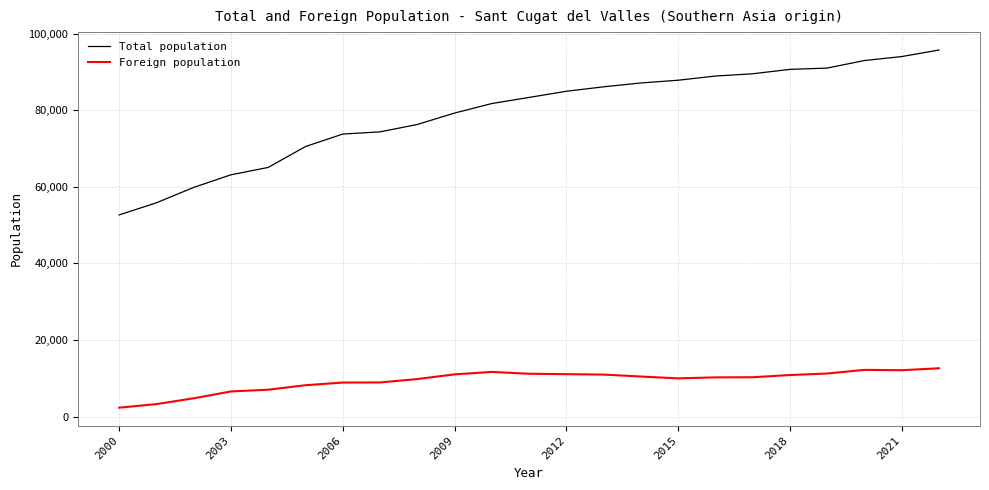

List the series in order of their overall mean, highest first.

Total population, Foreign population